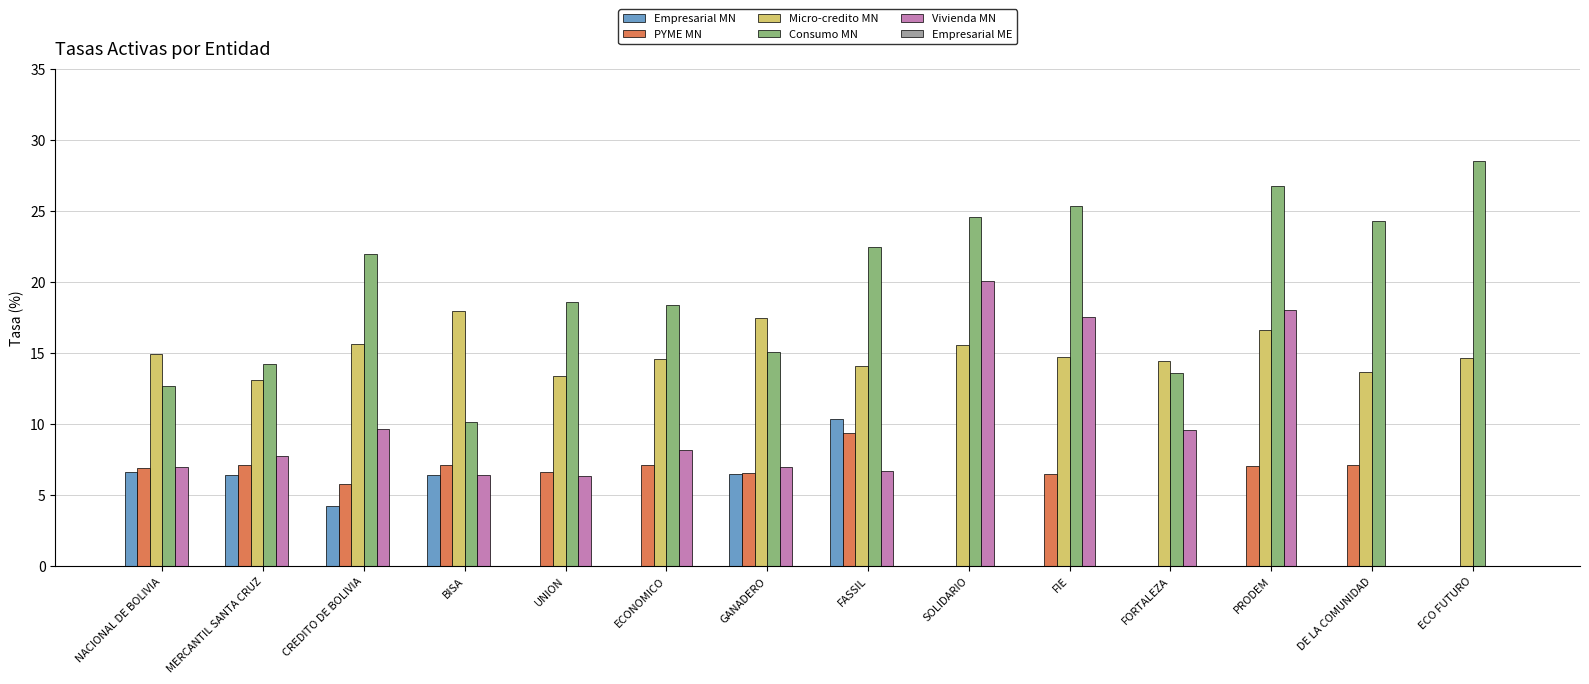

True or false: Micro-credito MN has a value of 8.8 at DE LA COMUNIDAD.

False